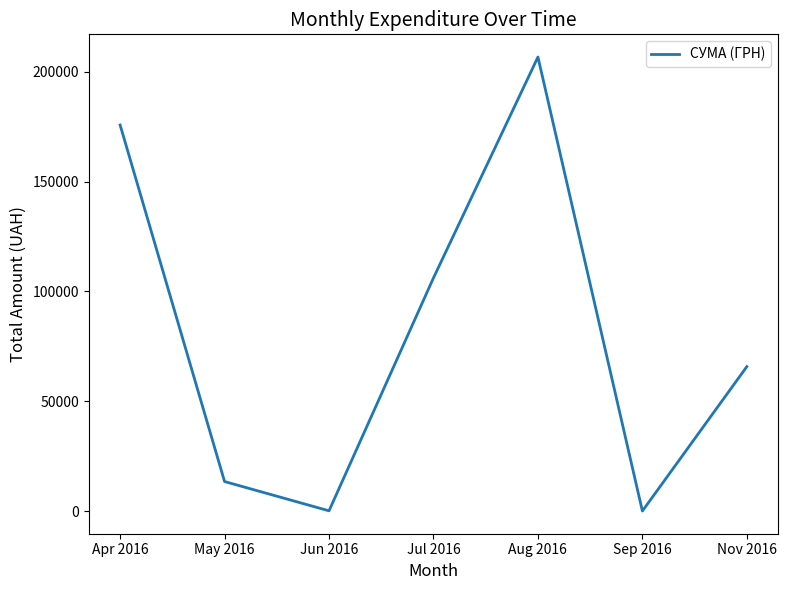

What is the average value?

81148.1